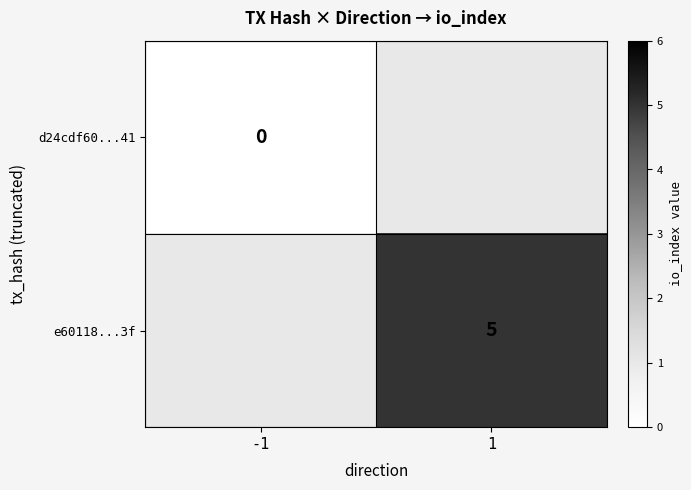

True or false: e60118...3f has a value of 5 at 1.

True